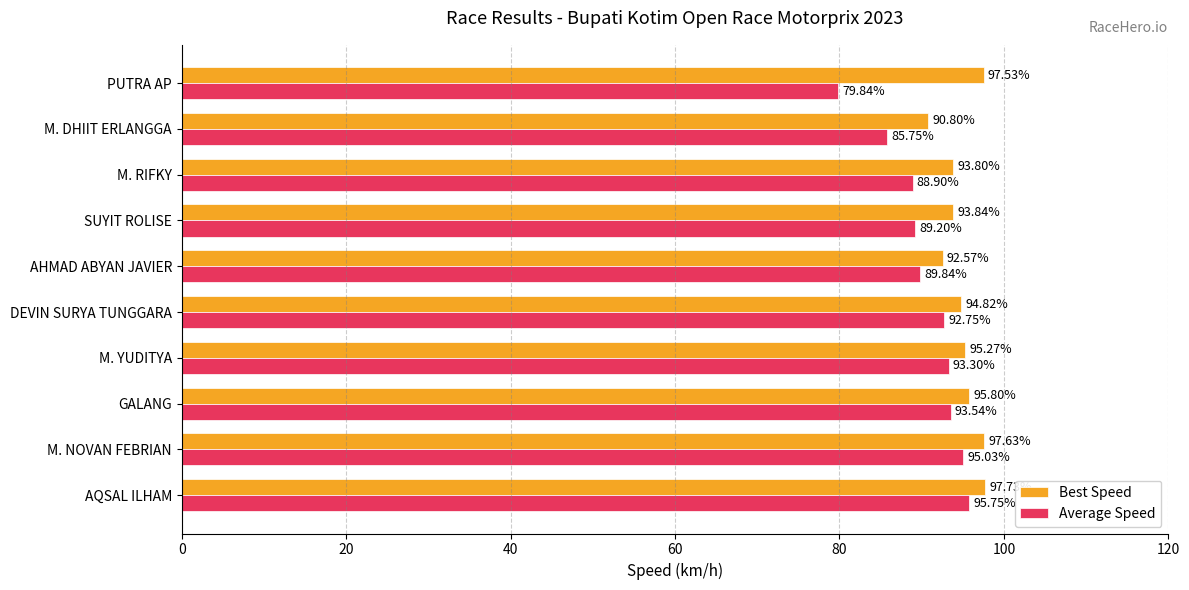

What is the spread (max minus min) of values at SUYIT ROLISE?

4.6